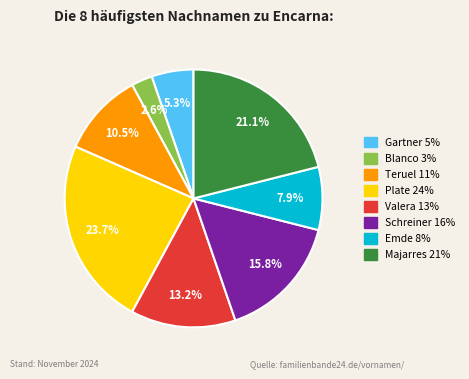

Is there a majority slice in this chart?

No